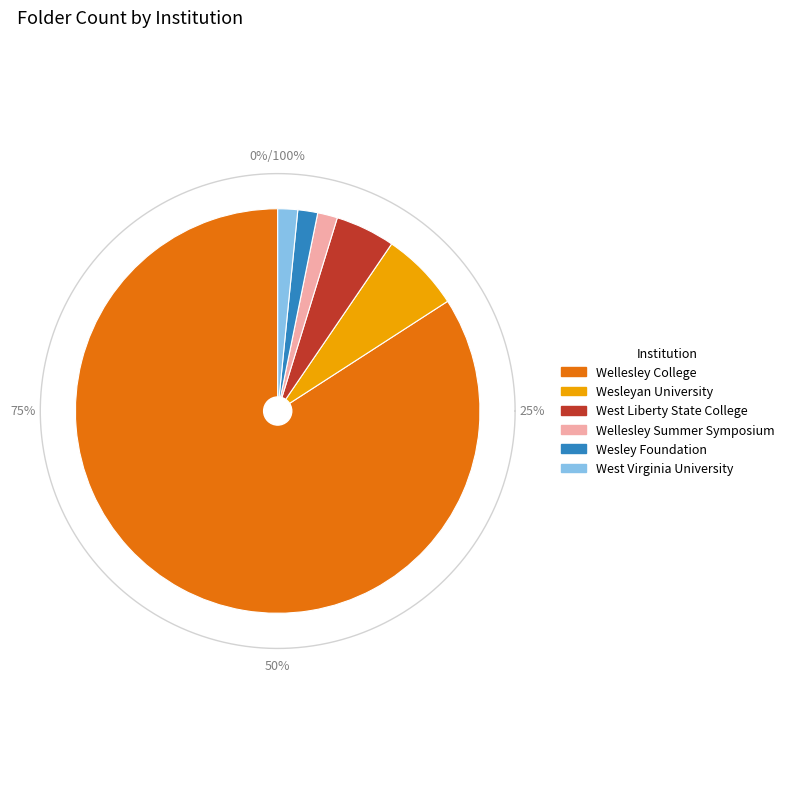

To the nearest percent, what is the combined percentage of West Liberty State College and West Virginia University?

6%